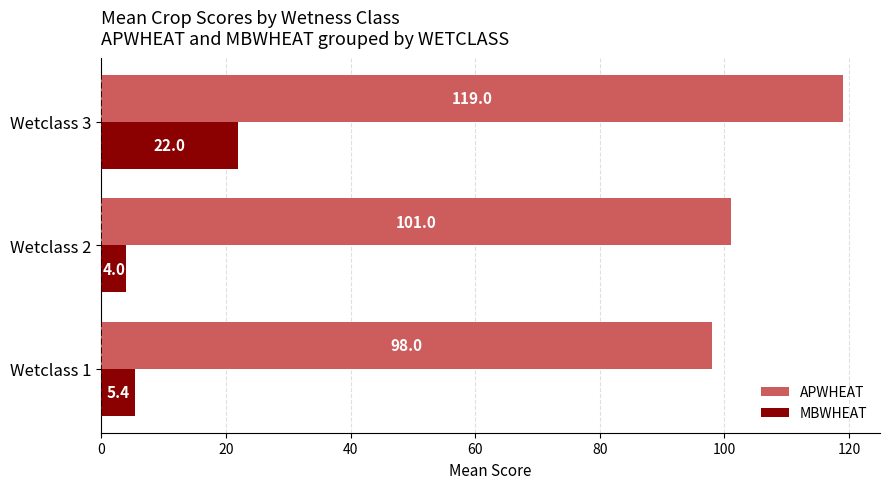

At how many categories does at least one series exceed 11?

3